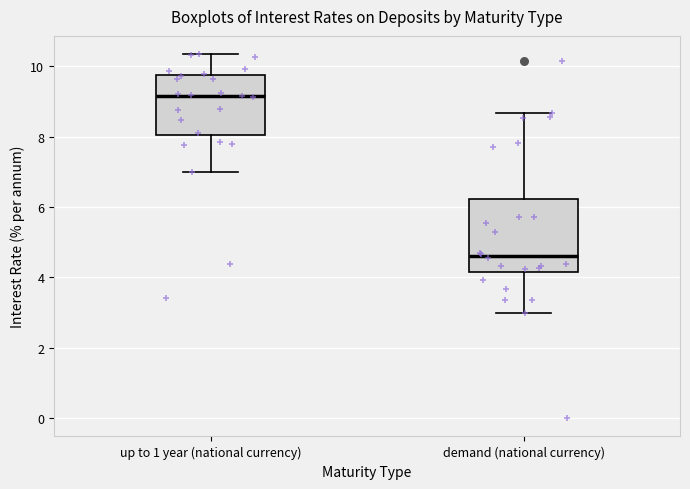

Reading left to right, read every box against the y-axis: the position of its median line, the range the box covers, and the ends of its whiskers. The values are not printed on the chart, so give them approximately, as read against the axis.

up to 1 year (national currency): median 9.2, box 8.0 to 9.8, whiskers 7.0 to 10.4
demand (national currency): median 4.6, box 4.2 to 6.2, whiskers 3.0 to 8.6